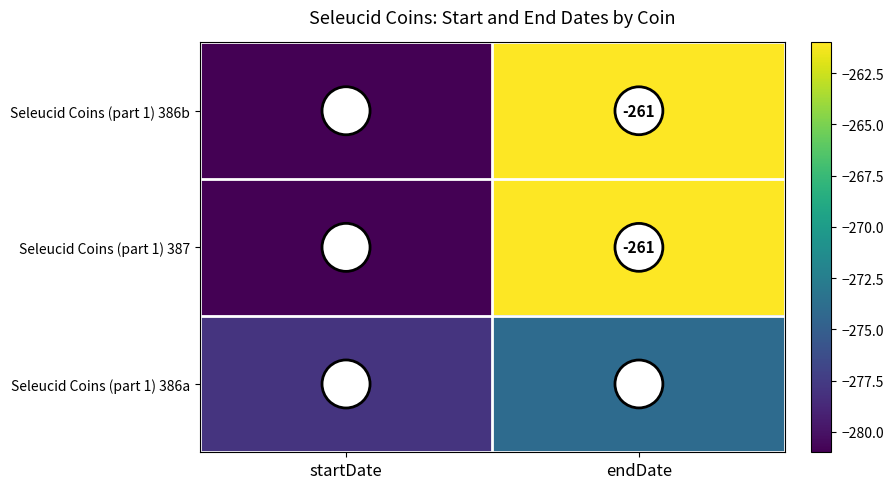

Reading left to right, extract all data points from this chart.

Seleucid Coins (part 1) 386b: startDate=-281	endDate=-261
Seleucid Coins (part 1) 387: startDate=-281	endDate=-261
Seleucid Coins (part 1) 386a: startDate=-278	endDate=-274